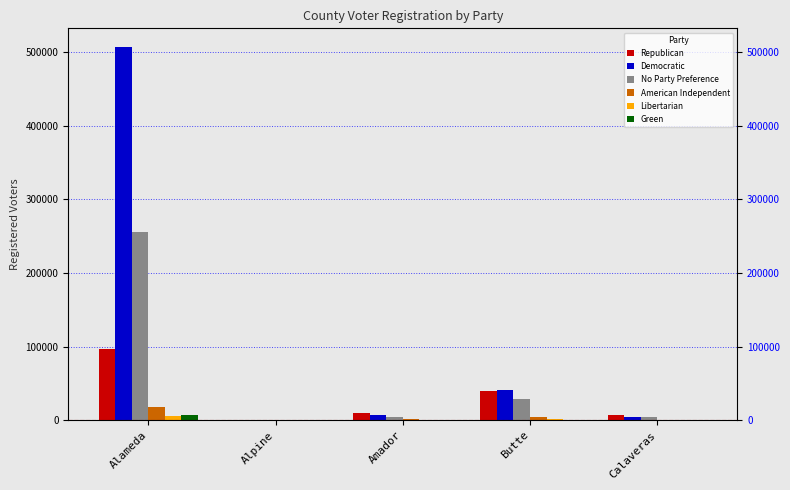

At how many categories does at least one series exceed 328841?

1